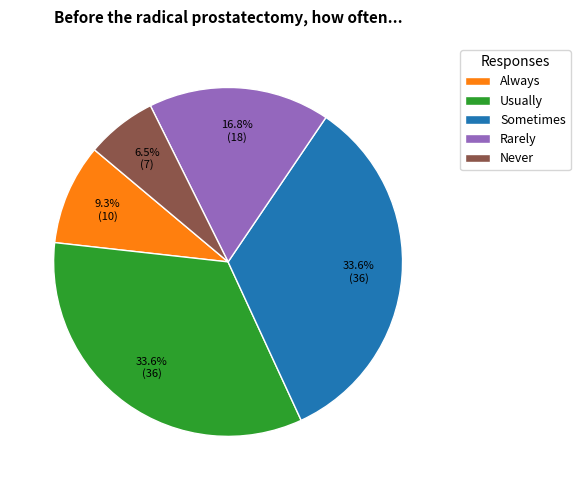

Count the number of slices in the pie.

5